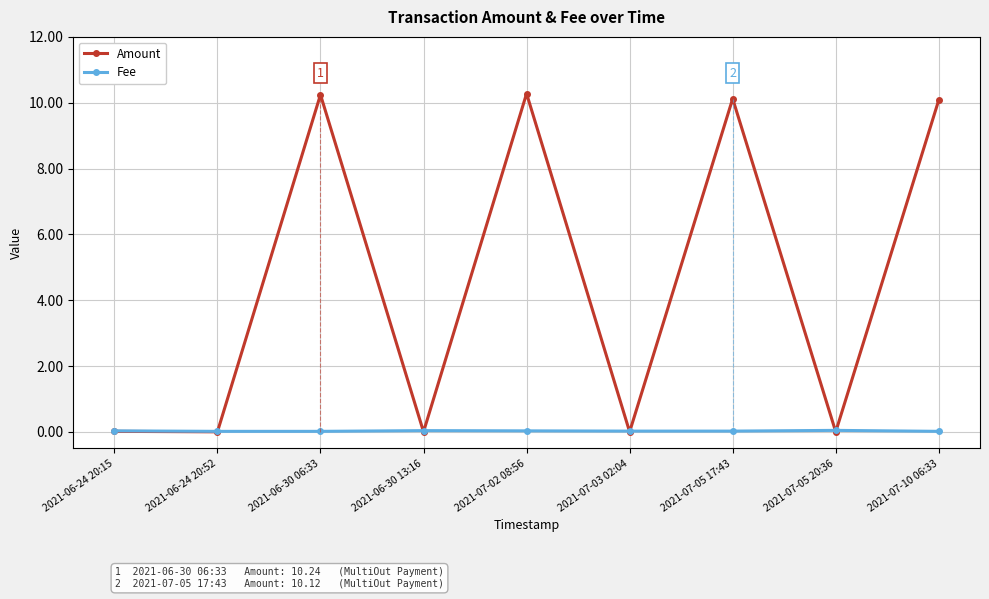

The Amount series shows -5.3 at 2021-06-24 20:52. True or false?

False